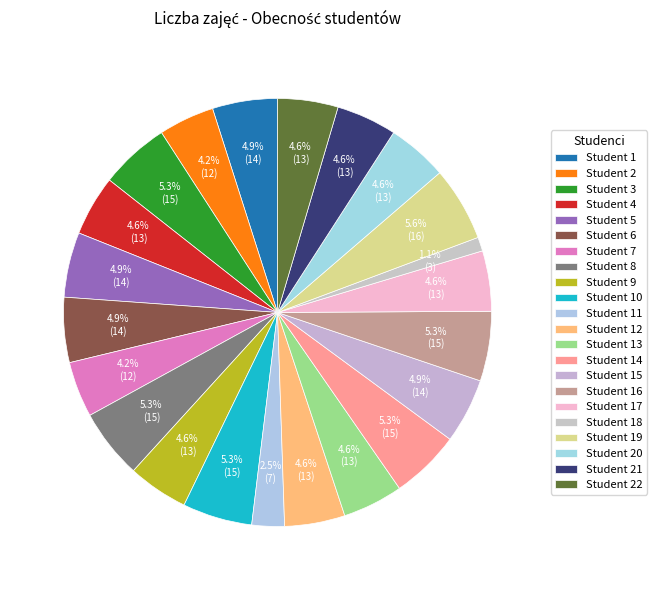

What is the smallest slice in the pie chart?

Student 18